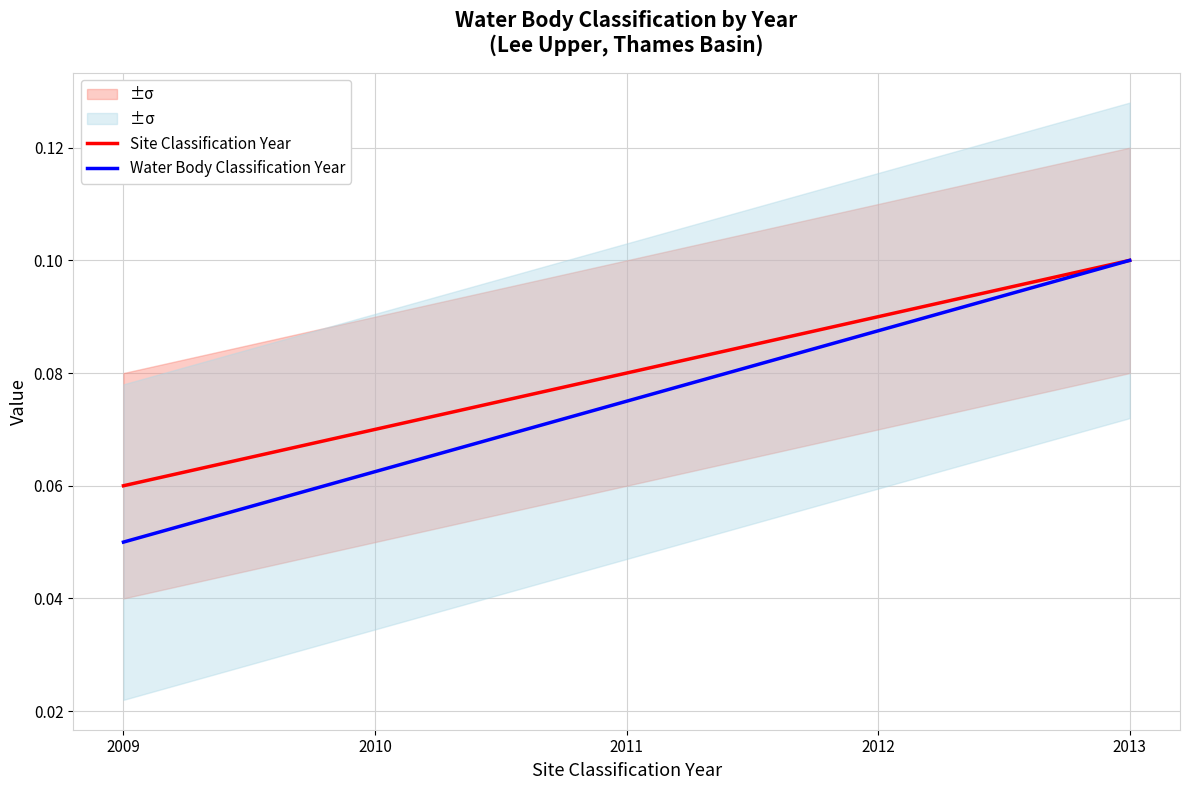

Is the value of Site Classification Year at 2010 greater than the value of Water Body Classification Year at 2010?

Yes